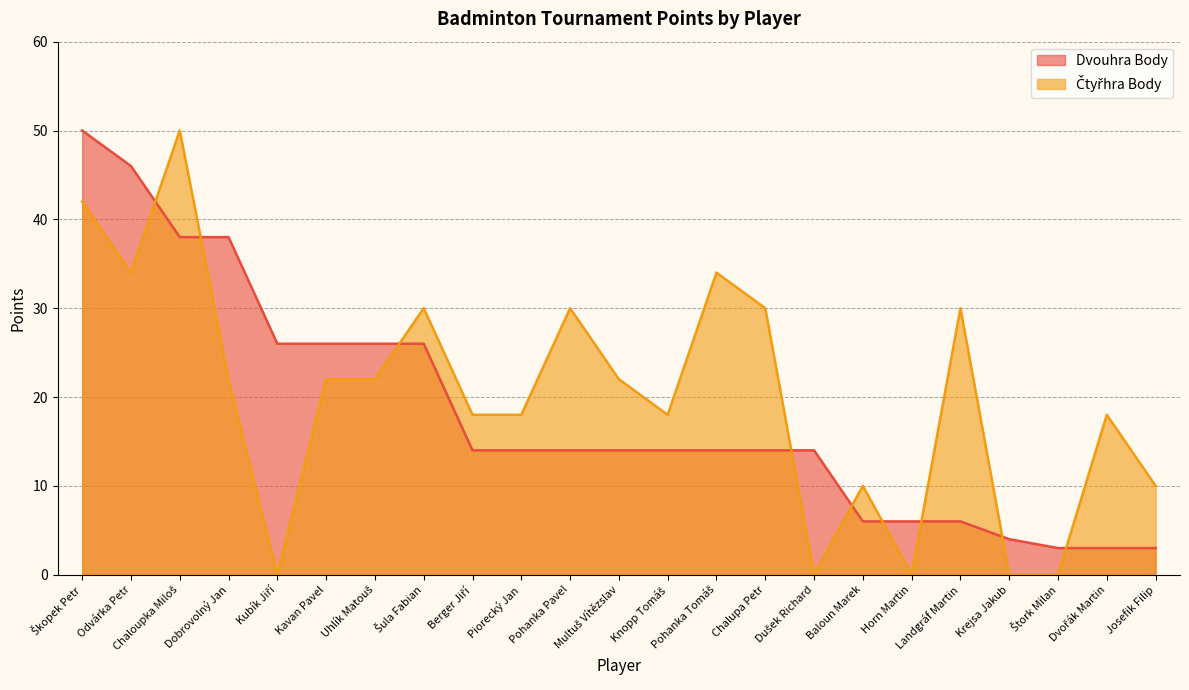

Read the Dvouhra Body value at Kubík Jiří, to the nearest 10.

30